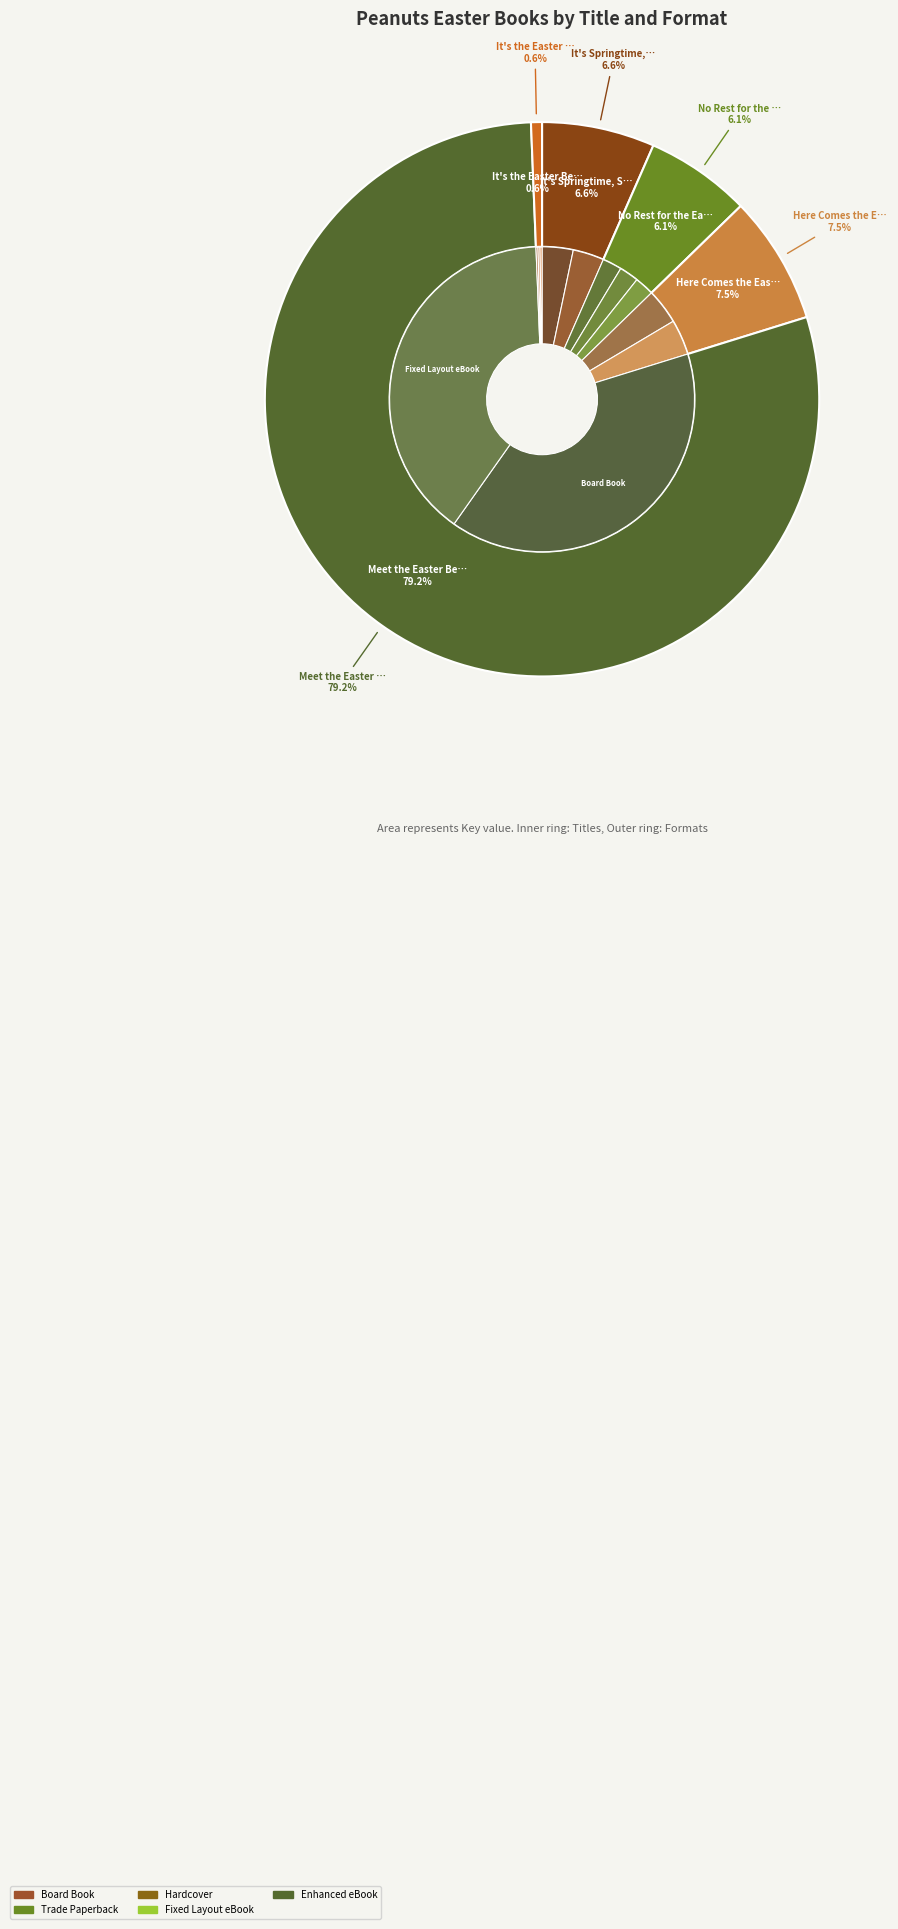

Does It's the Easter Beagle, Charlie Brown represent more than half of the total?

No